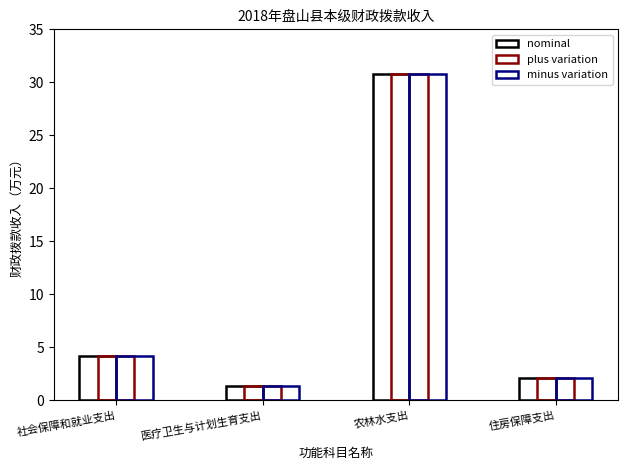

At which label does nominal first exceed 4?

社会保障和就业支出